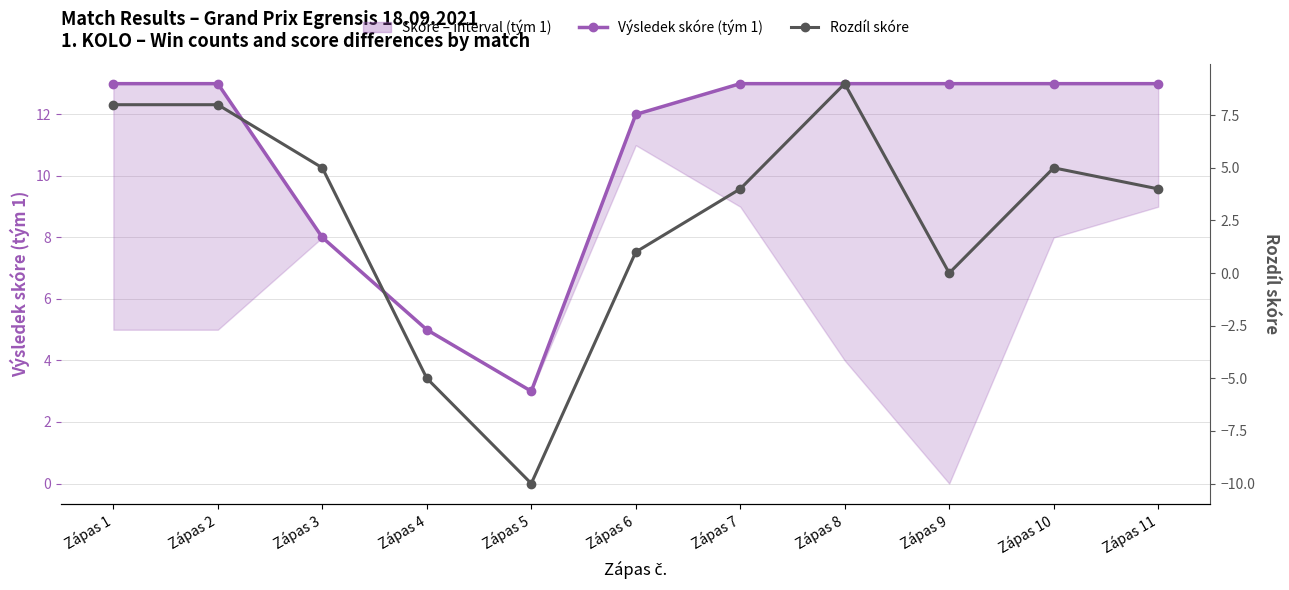

True or false: Rozdíl skóre and Výsledek skóre (tým 1) intersect in this chart.

False